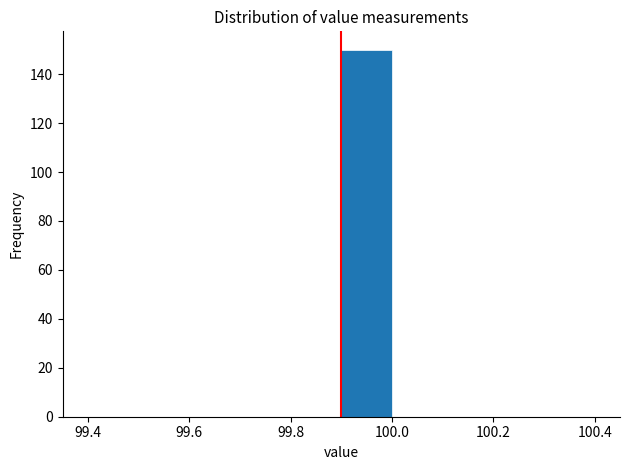

How tall is the bar that spans 99.9 to 100.0 on the x-axis? The values are not printed on the chart, so give them approximately, as read against the axis.

150